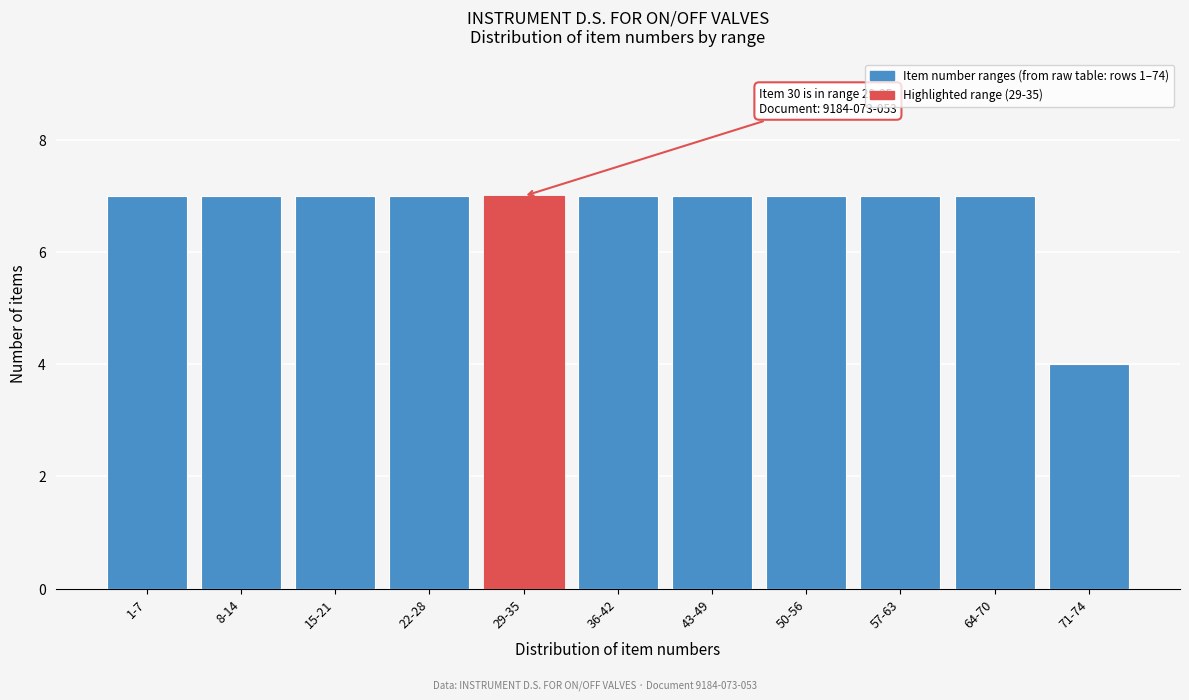

Reading right to left, list all the values displayed in this chart.

4	7	7	7	7	7	7	7	7	7	7